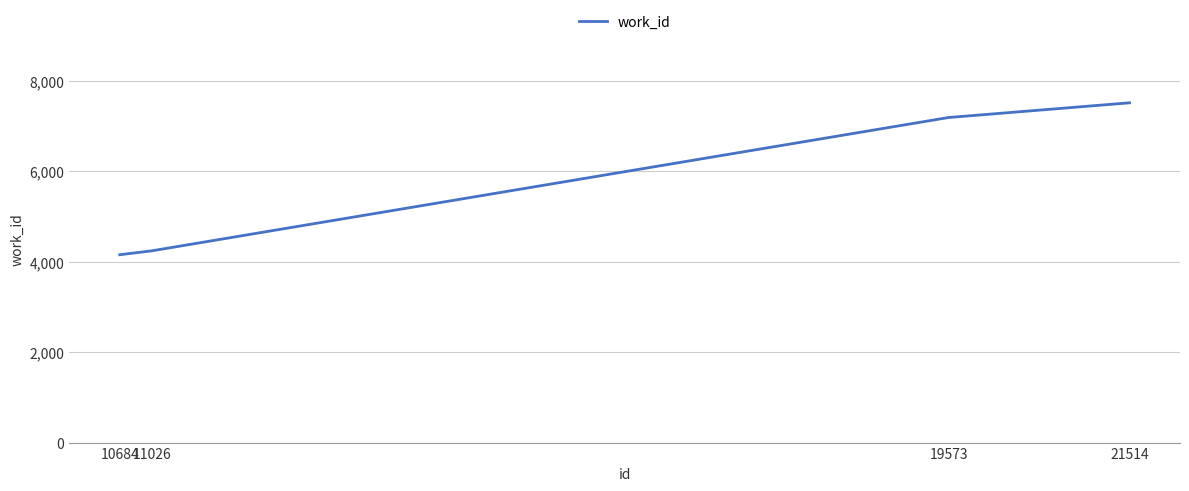

What is the sum of the values at 21514 and 10684?

11659